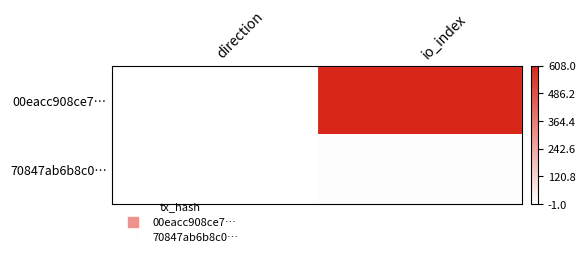

Which series changed the most between direction and io_index?

00eacc908ce7…